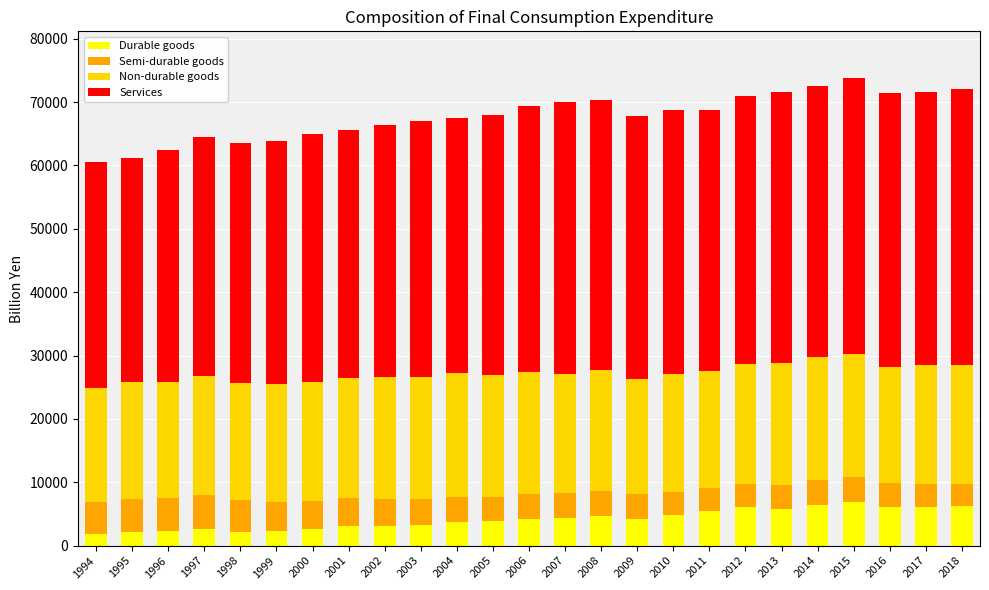

What is the highest value of the Durable goods series?

6853.6